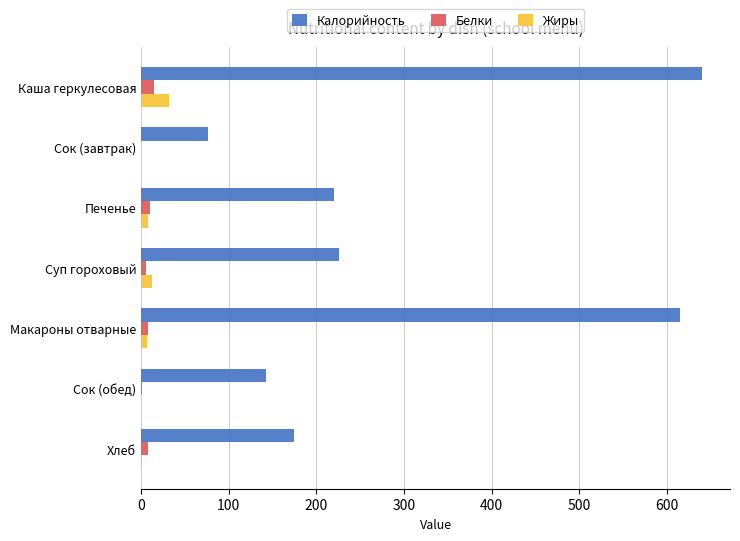

What value does the Жиры series have at Каша геркулесовая?

32.0